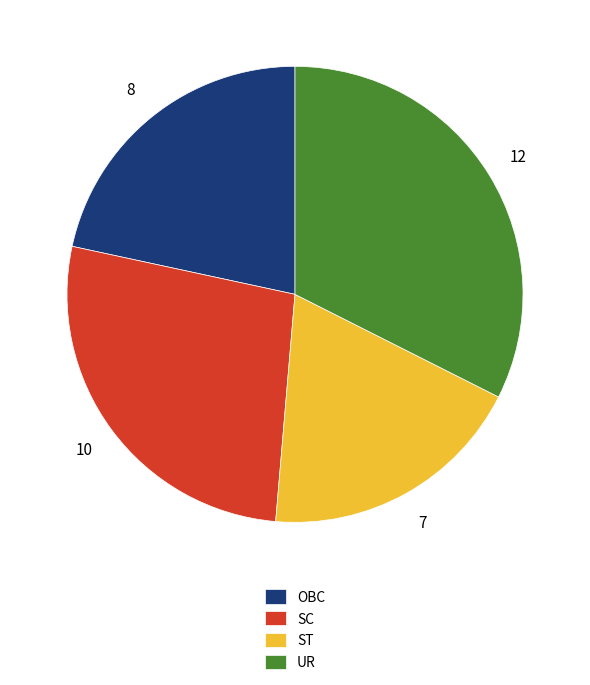

Do UR and SC together represent more than half of the pie?

Yes